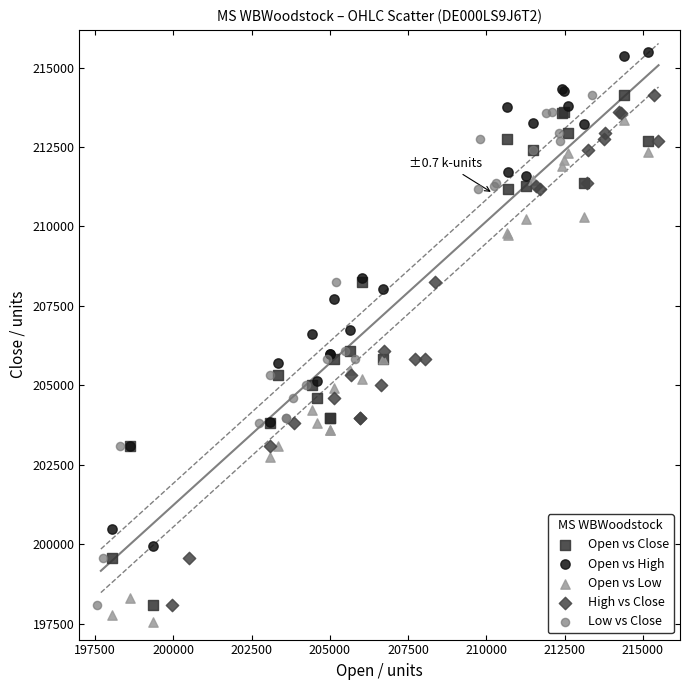

Which series reaches the maximum Y coordinate?

Open vs High